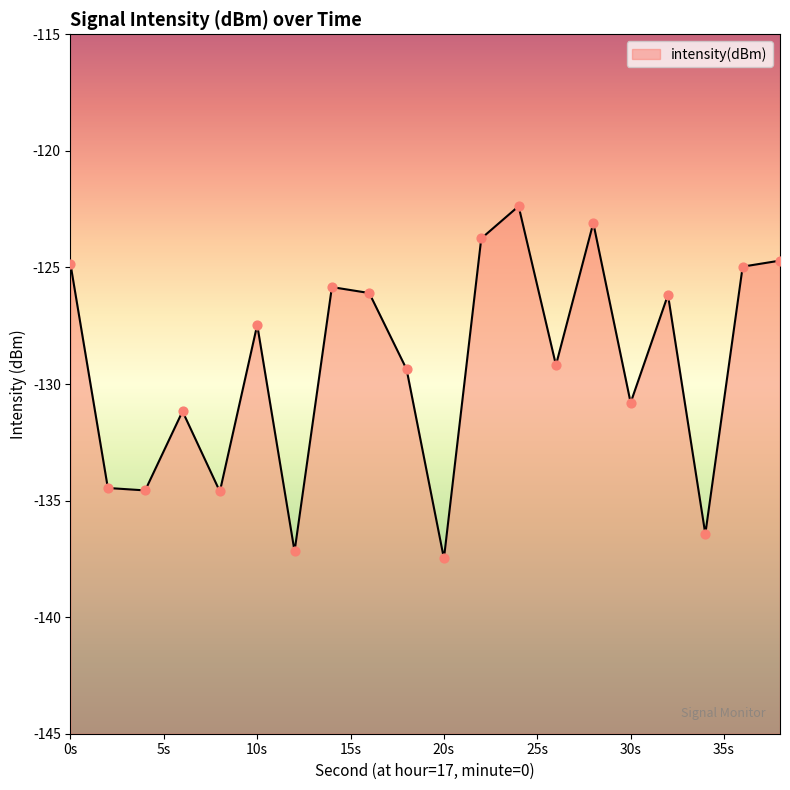

What is the change in value from 30 to 32?

+4.6